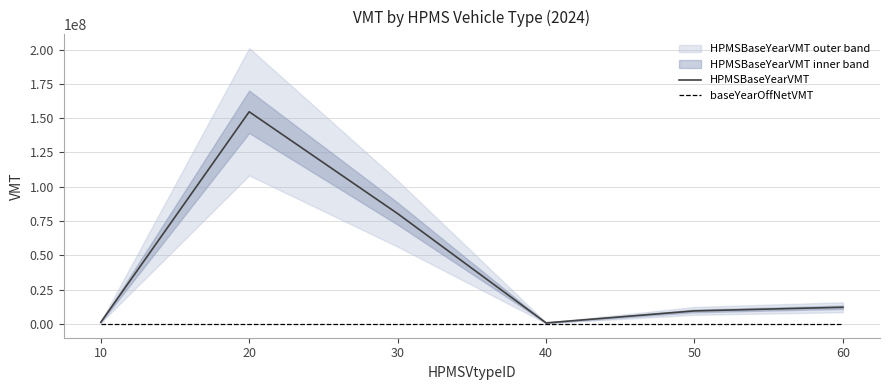

Reading left to right, what are all the values shown in this chart?

HPMSBaseYearVMT: 1206054.2	154633843.6	80415280.6	752338.4	9503341.1	12151205.8
baseYearOffNetVMT: 0.0	0.0	0.0	0.0	0.0	0.0